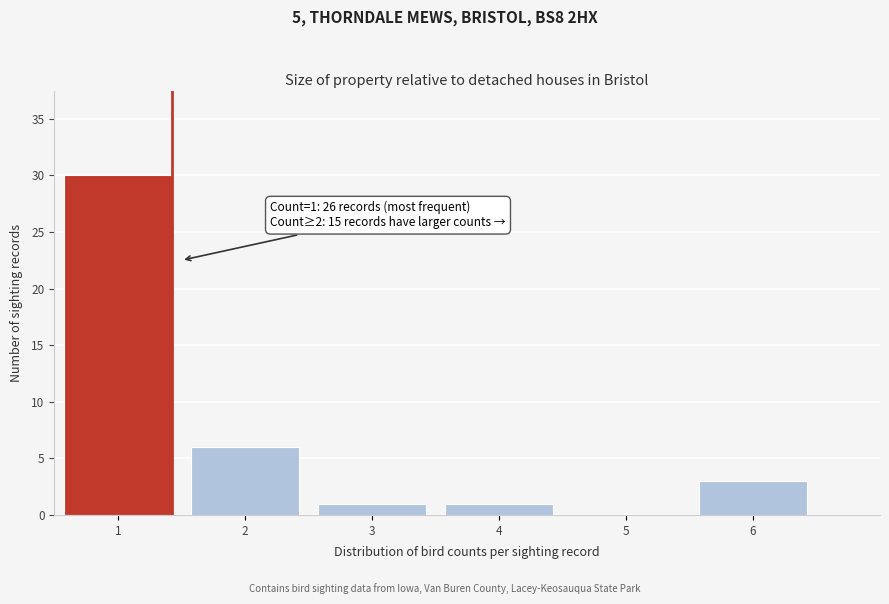

Reading right to left, extract all data points from this chart.

6=3	5=0	4=1	3=1	2=6	1=30